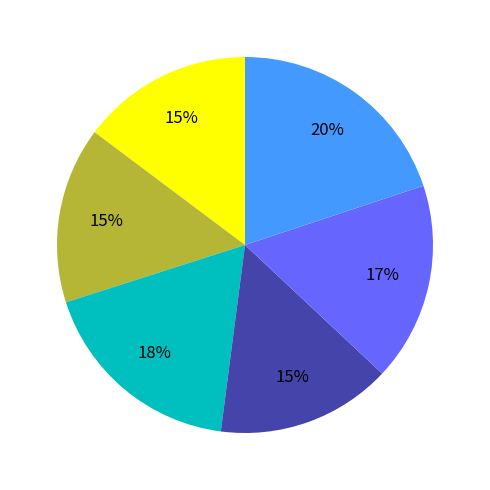

To the nearest percent, what is the difference between the largest and smallest slice percentages?

5%